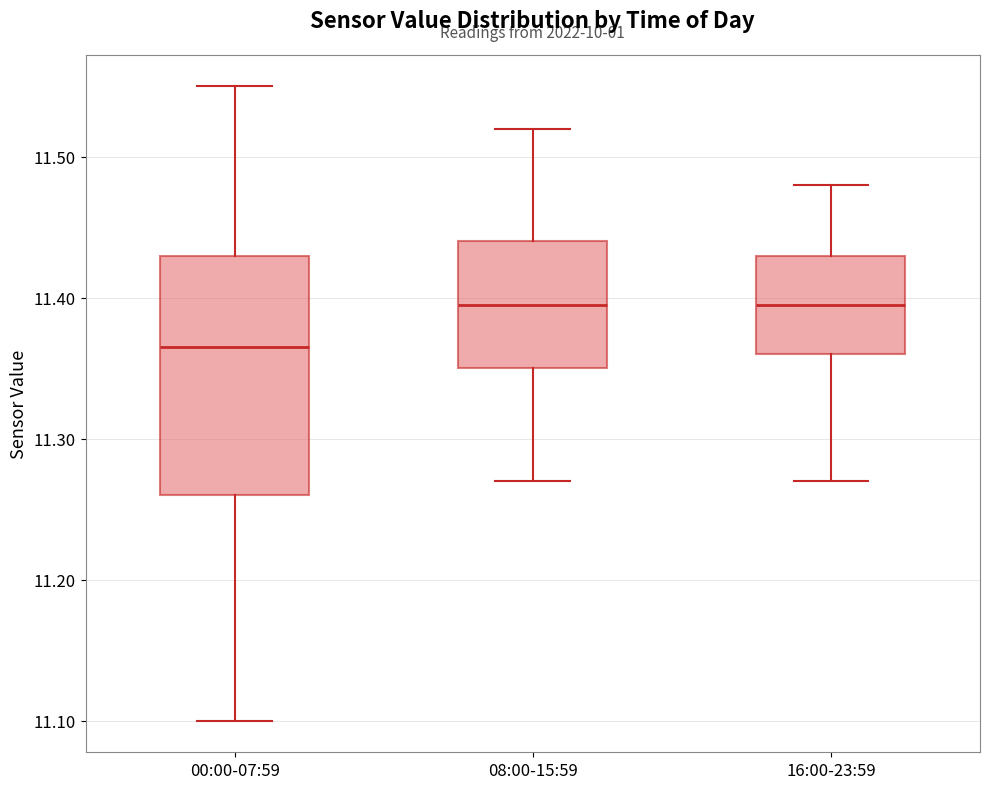

Where does the median line of the box for 08:00-15:59 sit on the y-axis? The values are not printed on the chart, so give them approximately, as read against the axis.

11.40